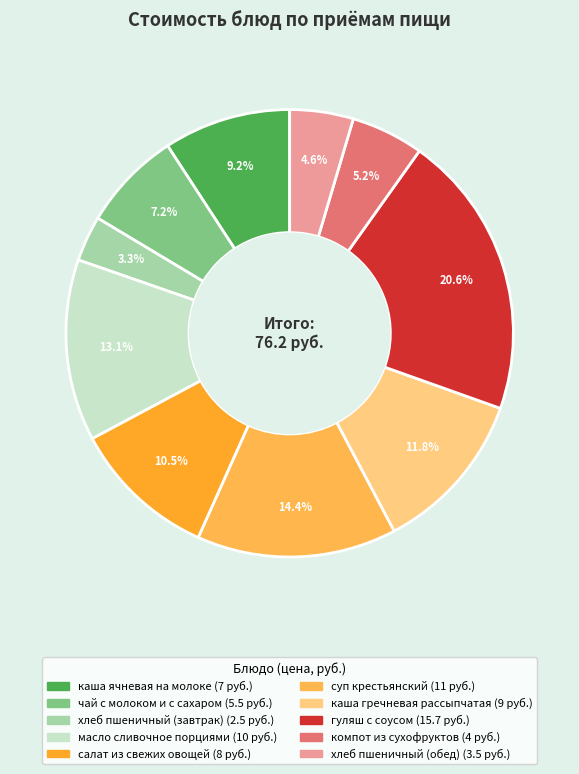

True or false: масло сливочное порциями accounts for 26% of the total.

False